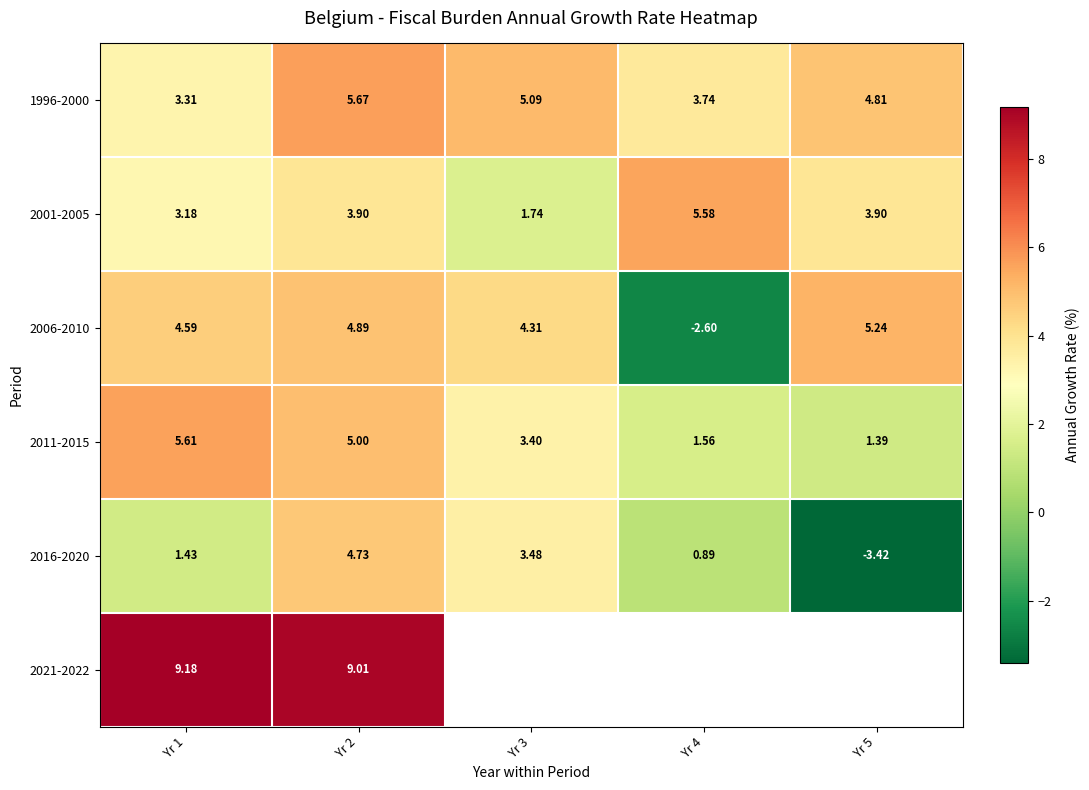

How many data points in 2006-2010 are less than 4?

1